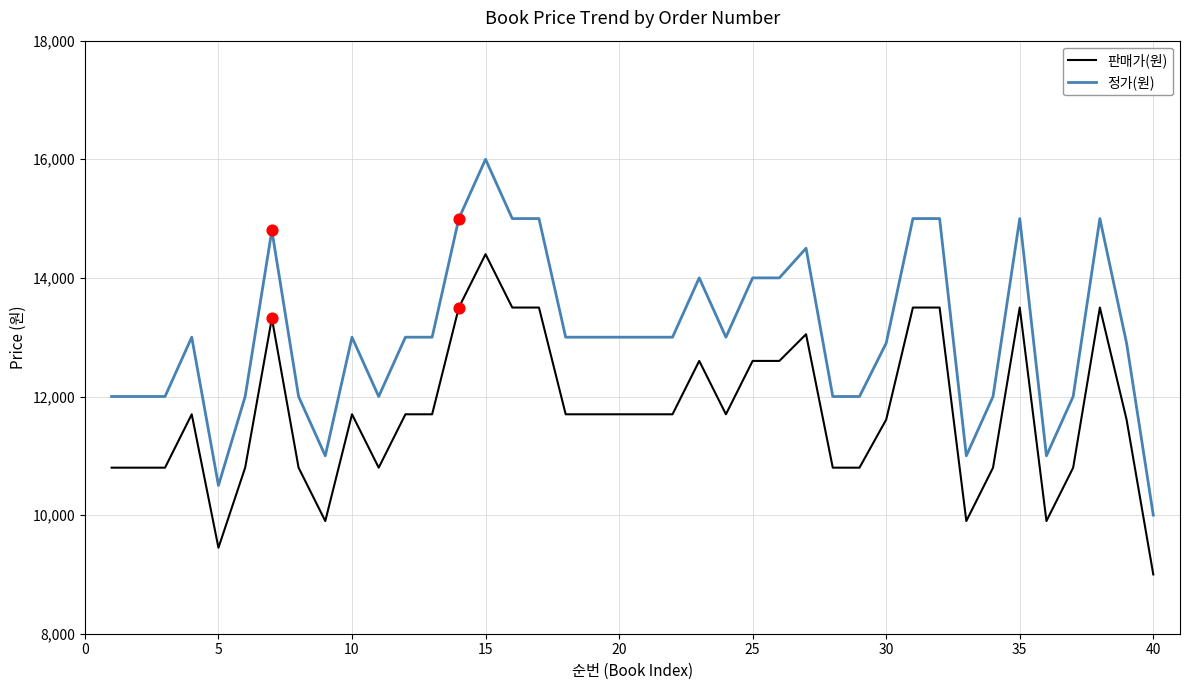

Which series has the largest range (max minus min)?

정가(원)